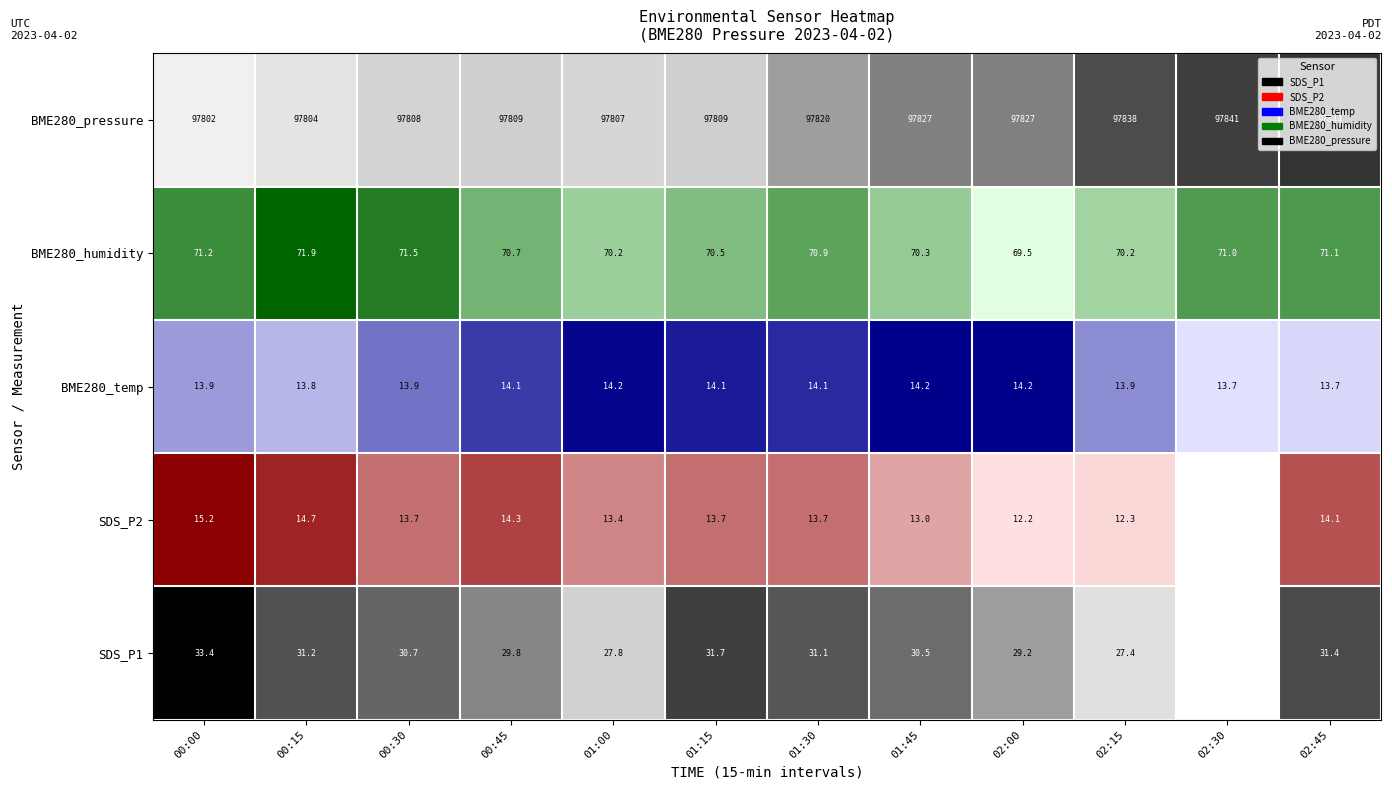

Which category has the lowest value across all series?

00:00